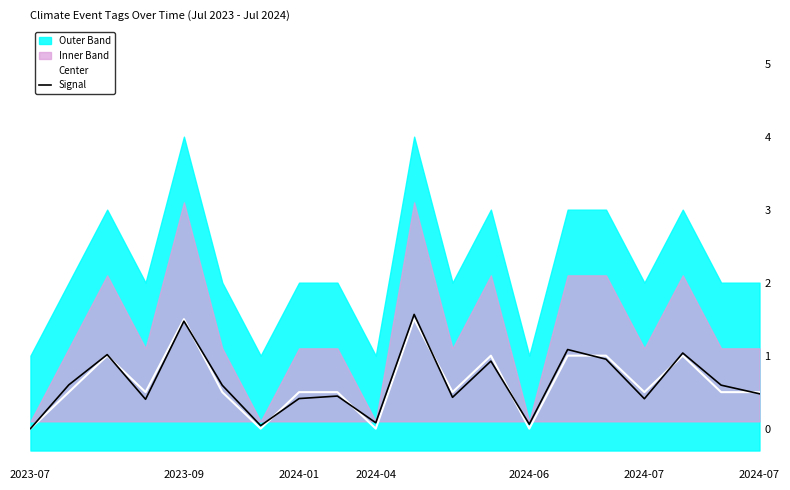

At which category does the chart reach its minimum across all series?

2023-07